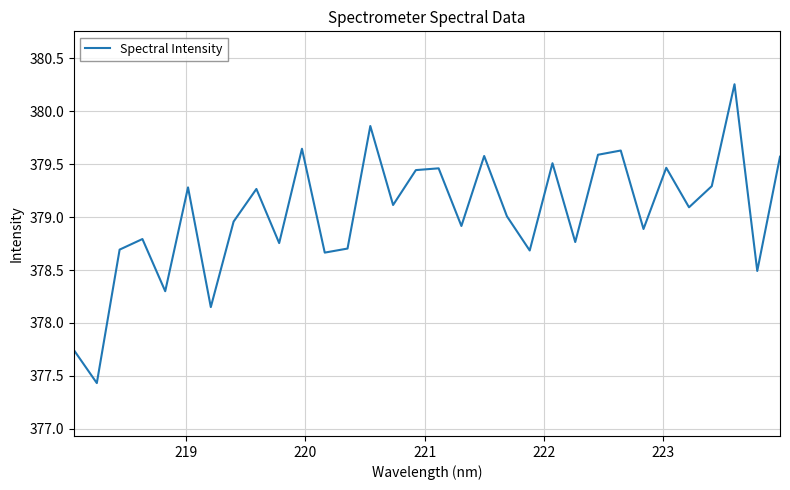

What is the minimum value shown in the chart?

377.4